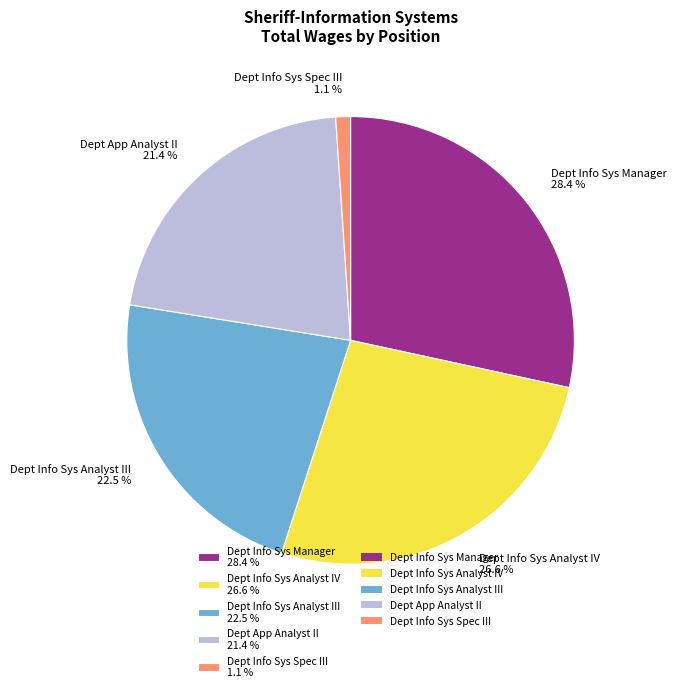

Which category has the smallest portion of the pie?

Dept Info Sys Spec III 1.1 %